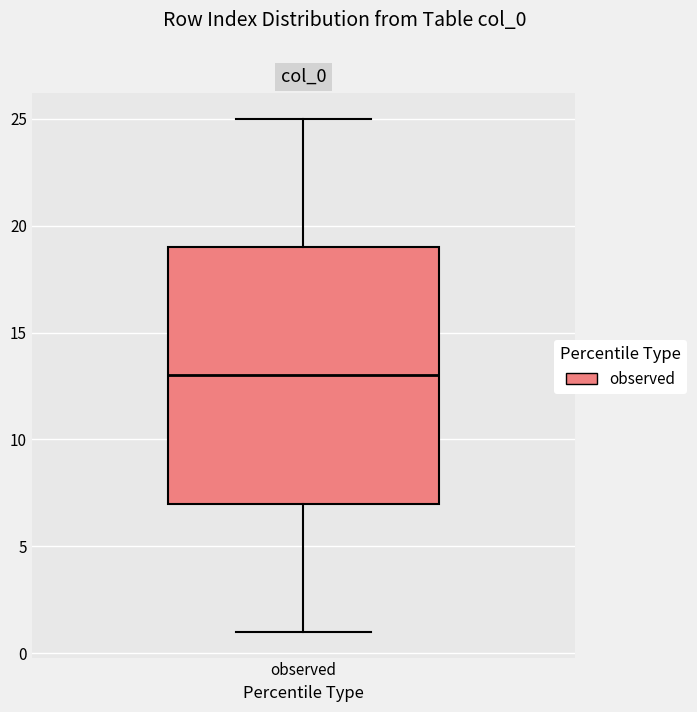

Where is the lower edge of the box for observed on the y-axis? The values are not printed on the chart, so give them approximately, as read against the axis.

7